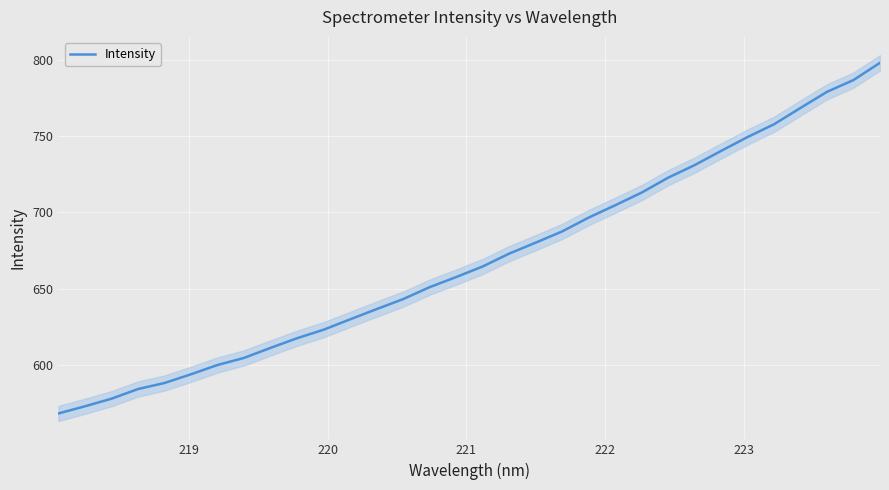

True or false: there are more than 2 points higher than both neighbors.

False